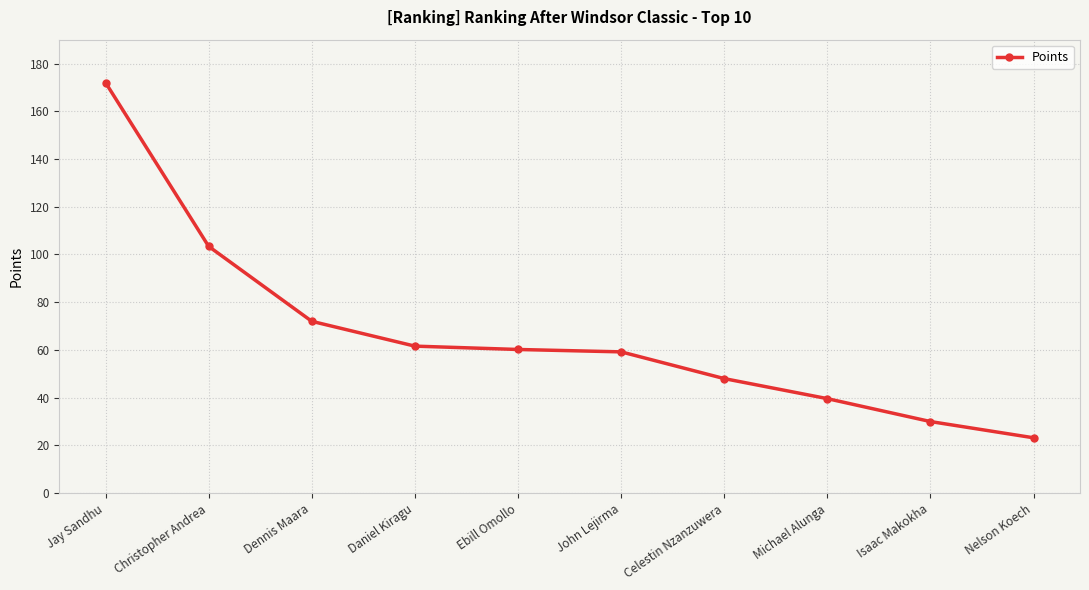

True or false: the data shows 39.6 at Michael Alunga.

True